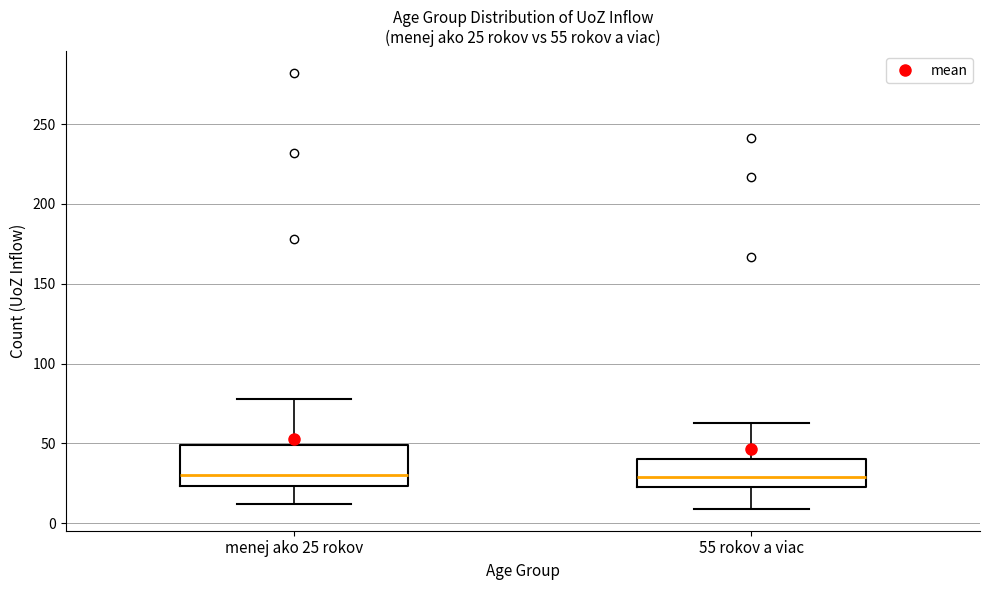

Which box is the tallest, from its lower edge to its upper edge?

menej ako 25 rokov